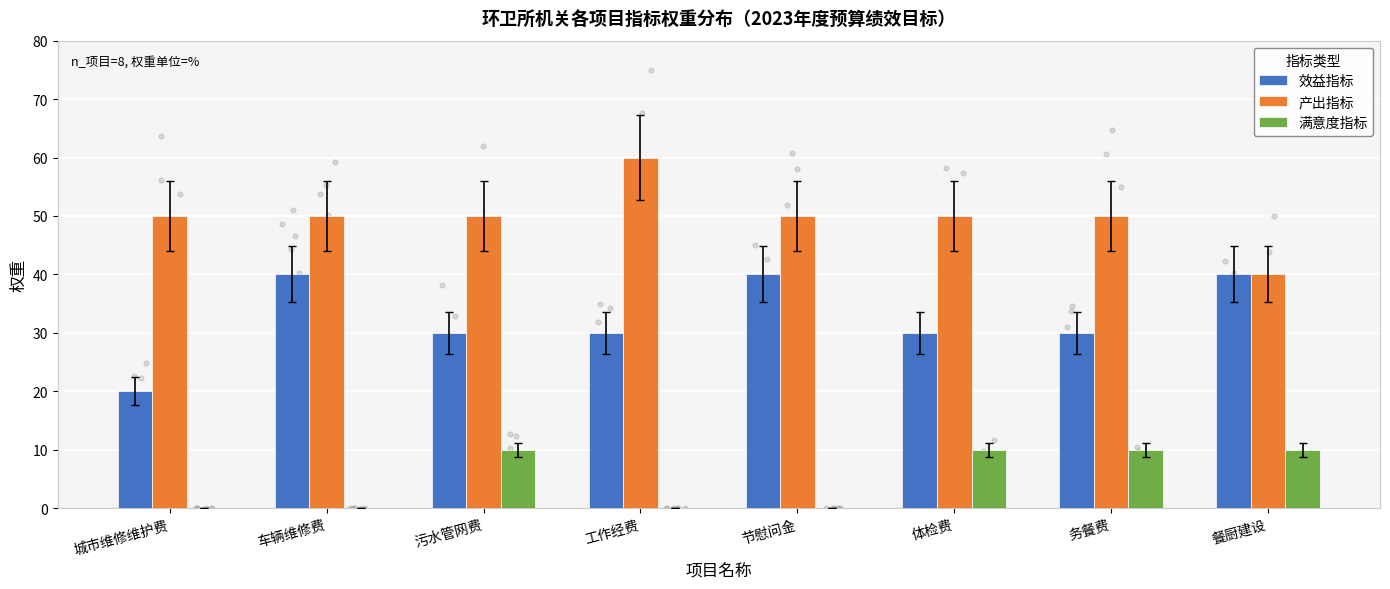

Is the value of 效益指标 at 工作经费 greater than the value of 产出指标 at 车辆维修费?

No